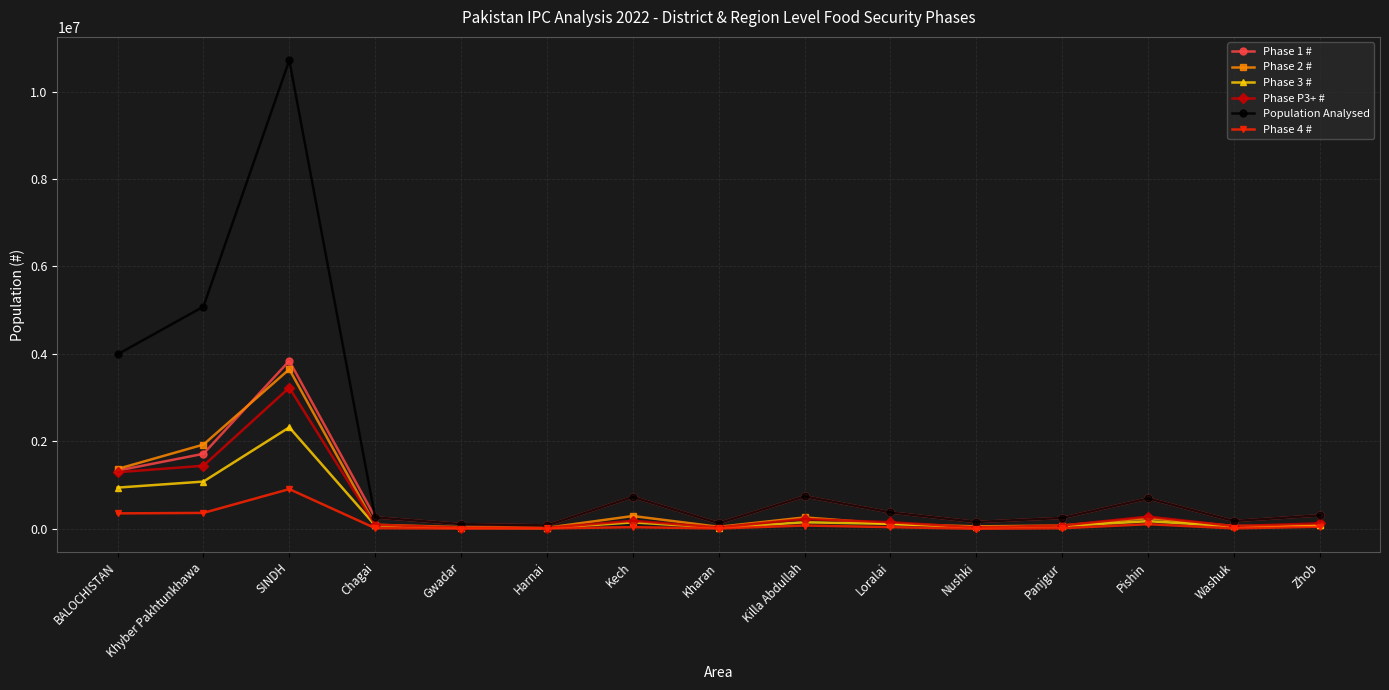

Is this an area chart (filled region under the line)?

No